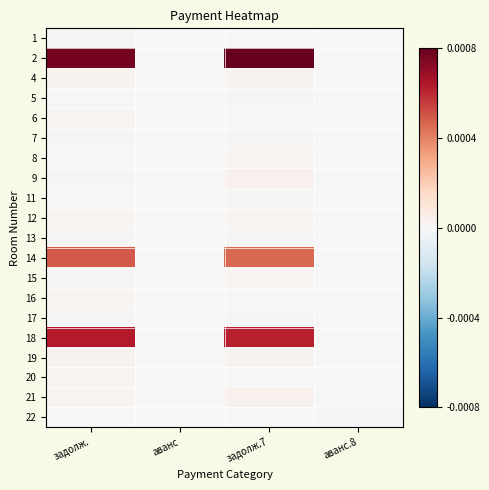

Reading right to left, transcribe all the data shown in this chart.

1: аванс.8=0.0	задолж.7=0.0	аванс=0.0	задолж.=0.0
2: аванс.8=0.0	задолж.7=0.0	аванс=0.0	задолж.=0.0
4: аванс.8=0.0	задолж.7=0.0	аванс=0.0	задолж.=0.0
5: аванс.8=0.0	задолж.7=0.0	аванс=0.0	задолж.=0.0
6: аванс.8=0.0	задолж.7=0.0	аванс=0.0	задолж.=0.0
7: аванс.8=0.0	задолж.7=0.0	аванс=0.0	задолж.=0.0
8: аванс.8=0.0	задолж.7=0.0	аванс=0.0	задолж.=0.0
9: аванс.8=0.0	задолж.7=0.0	аванс=0.0	задолж.=0.0
11: аванс.8=0.0	задолж.7=0.0	аванс=0.0	задолж.=0.0
12: аванс.8=0.0	задолж.7=0.0	аванс=0.0	задолж.=0.0
13: аванс.8=0.0	задолж.7=0.0	аванс=0.0	задолж.=0.0
14: аванс.8=0.0	задолж.7=0.0	аванс=0.0	задолж.=0.0
15: аванс.8=0.0	задолж.7=0.0	аванс=0.0	задолж.=0.0
16: аванс.8=0.0	задолж.7=0.0	аванс=0.0	задолж.=0.0
17: аванс.8=0.0	задолж.7=0.0	аванс=0.0	задолж.=0.0
18: аванс.8=0.0	задолж.7=0.0	аванс=0.0	задолж.=0.0
19: аванс.8=0.0	задолж.7=0.0	аванс=0.0	задолж.=0.0
20: аванс.8=0.0	задолж.7=0.0	аванс=0.0	задолж.=0.0
21: аванс.8=0.0	задолж.7=0.0	аванс=0.0	задолж.=0.0
22: аванс.8=-0.0	задолж.7=0.0	аванс=-0.0	задолж.=0.0